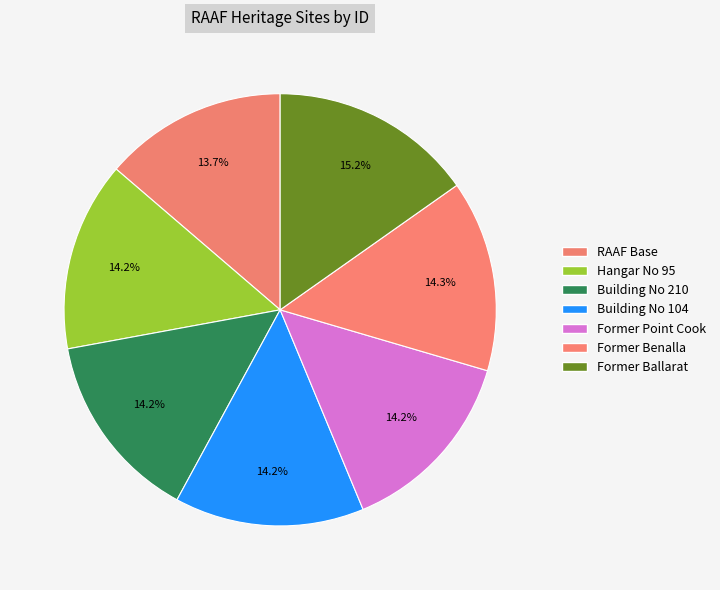

What is the largest slice in the pie chart?

Former Ballarat Raaf Base